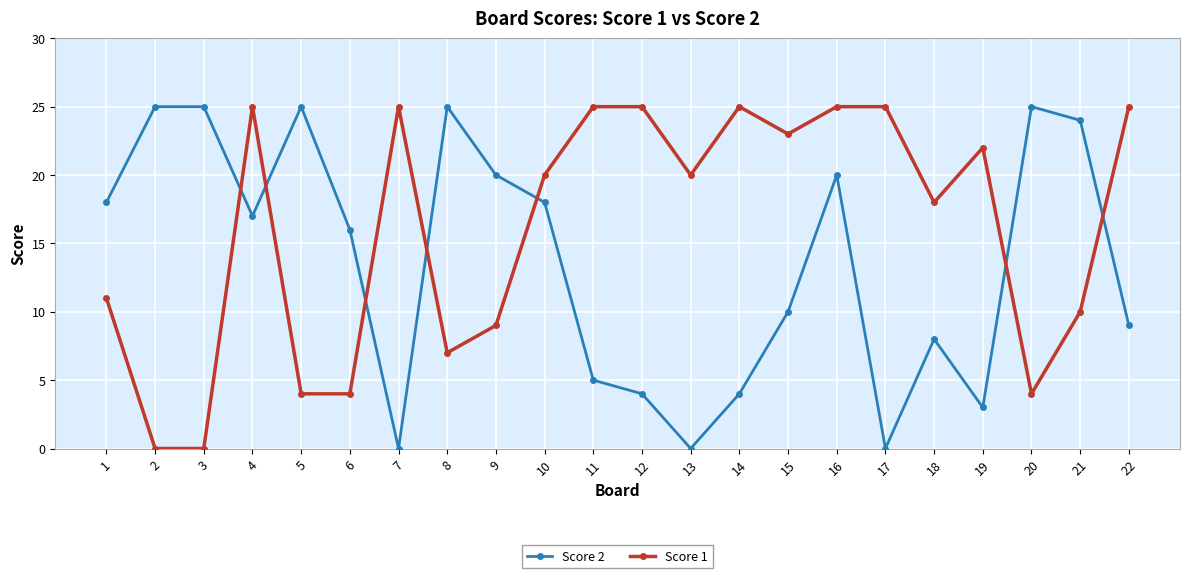

Between 3 and 4, which series saw the biggest shift?

Score 1